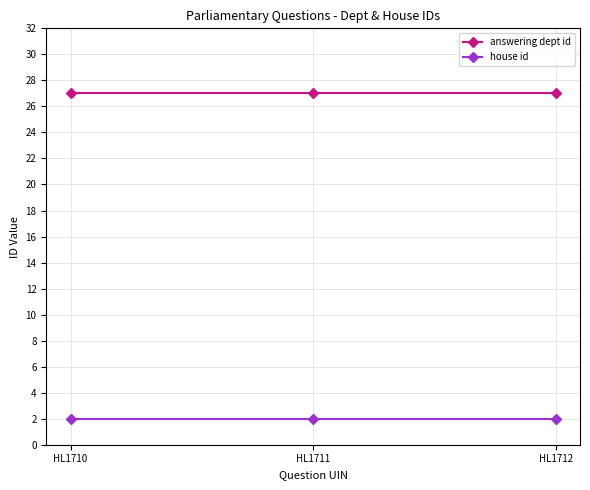

What is the approximate value of house id at HL1711?

2